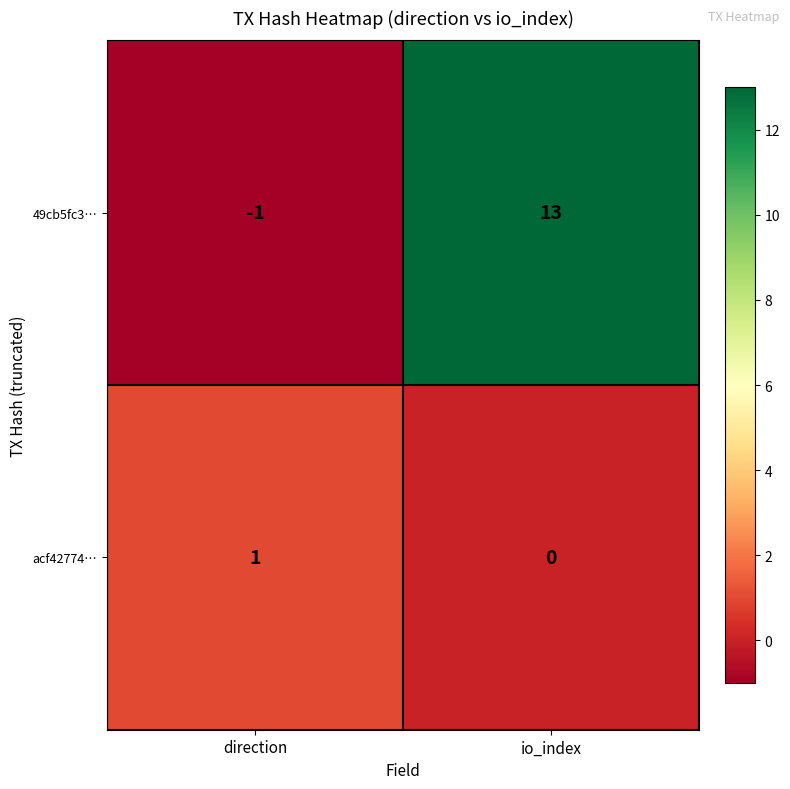

List the series in order of their overall mean, lowest first.

acf42774…, 49cb5fc3…